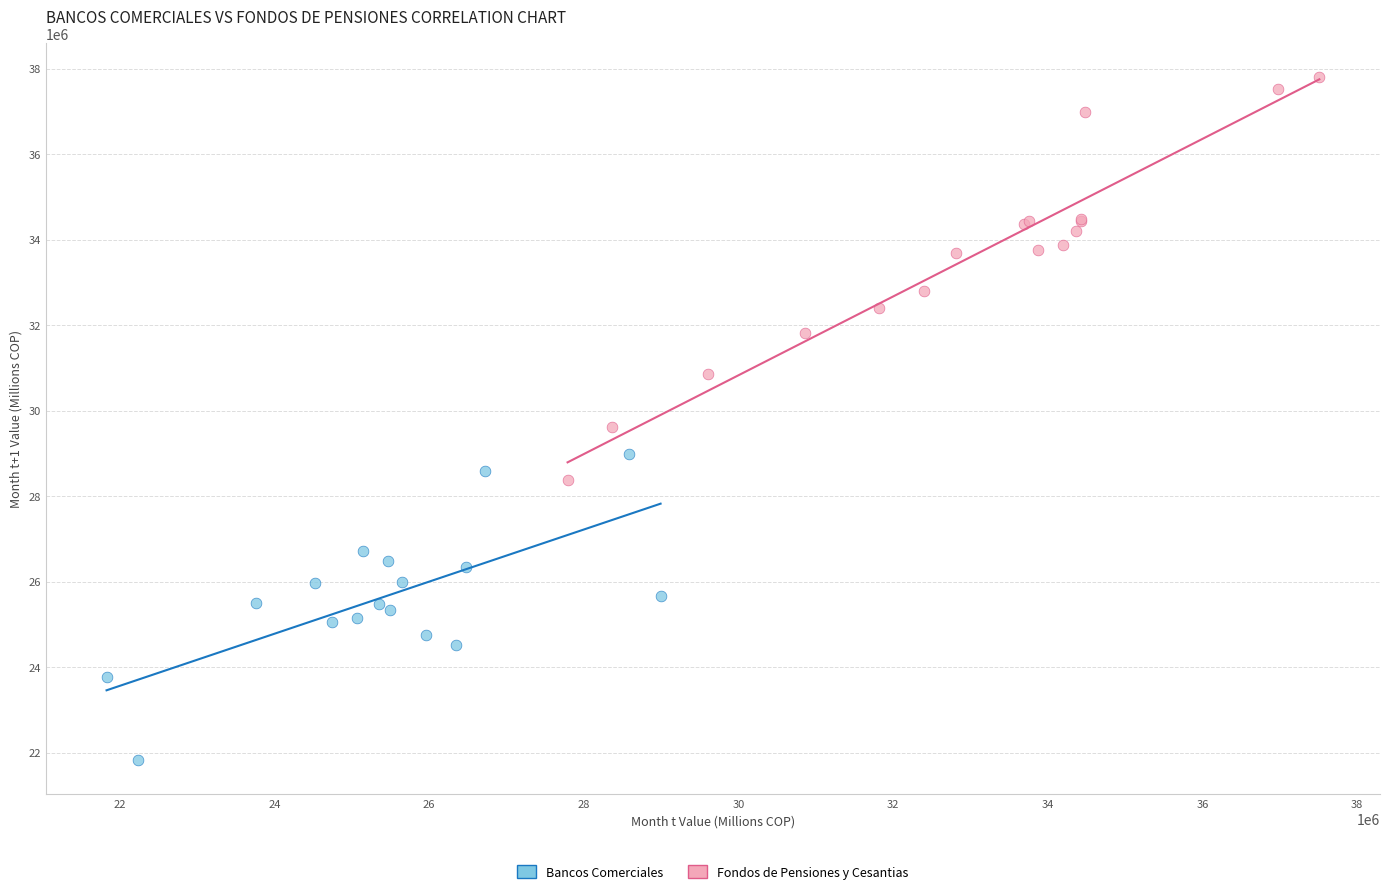

Which series reaches the maximum Y coordinate?

Fondos de Pensiones y Cesantias